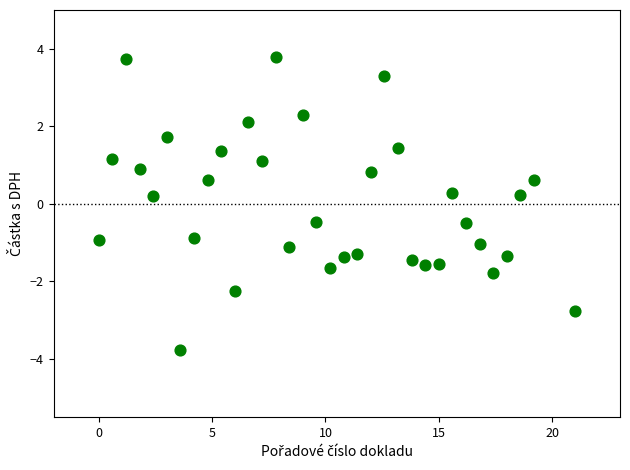

What is the range of X values (max minus min)?

21.0